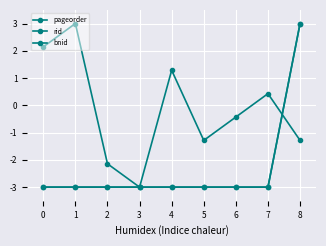

True or false: bnid has a value of -1.4 at 5.

False